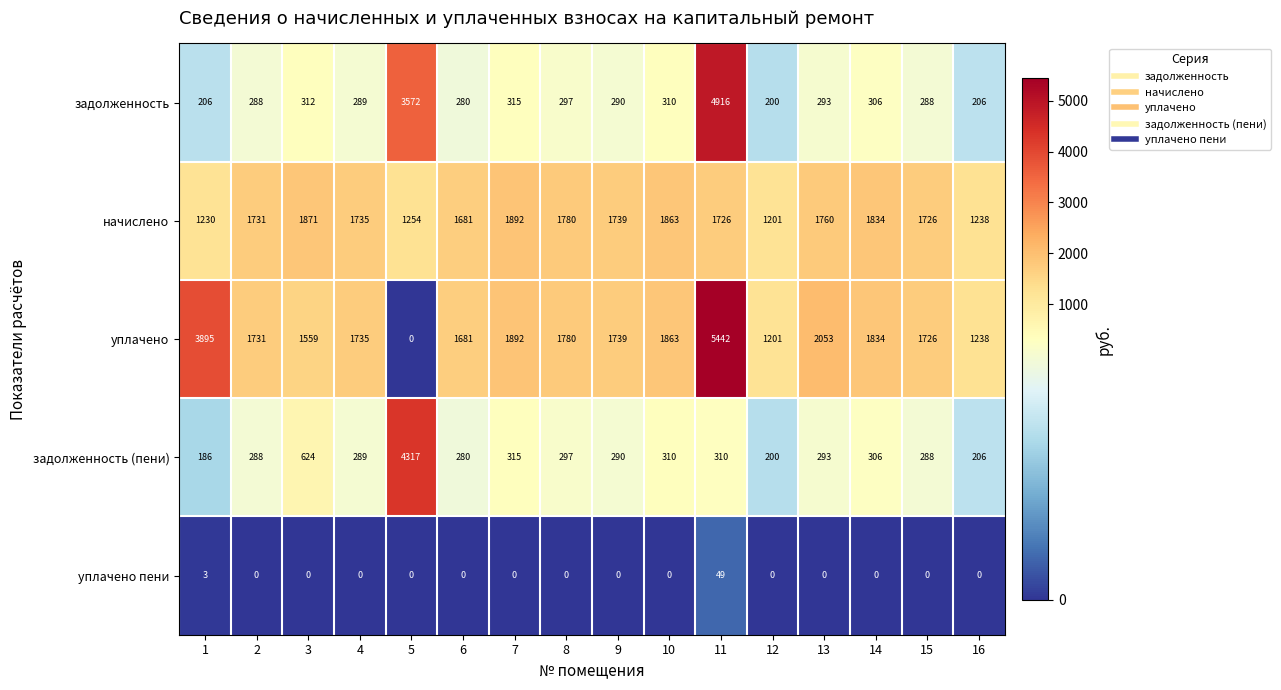

How many data points does each series have?

16